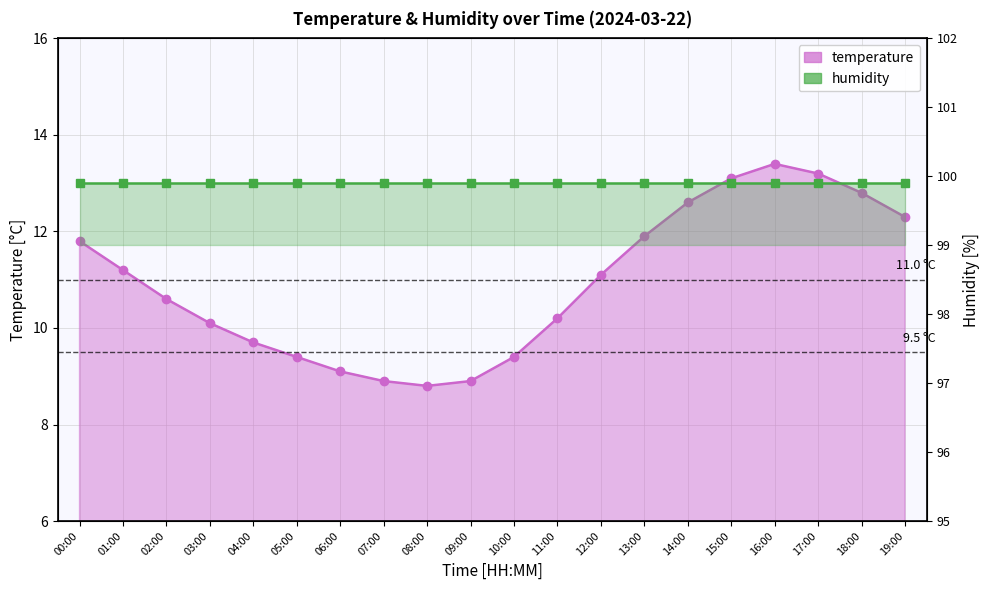

Is it true that the value at 04:00 is 9.7?

True